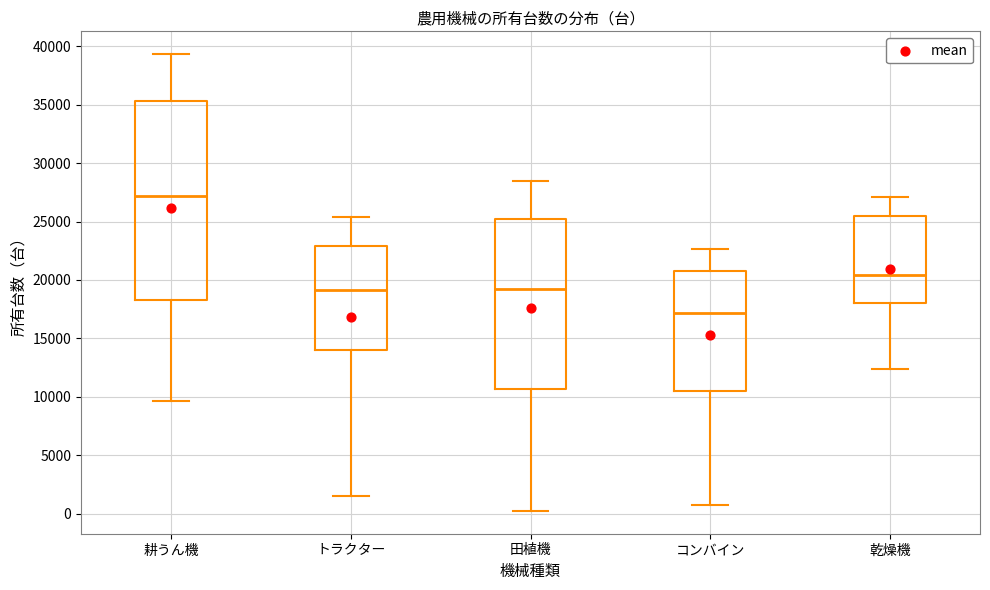

Reading left to right, read every box against the y-axis: the position of its median line, the range the box covers, and the ends of its whiskers. The values are not printed on the chart, so give them approximately, as read against the axis.

耕うん機: median 27000, box 18500 to 35500, whiskers 9500 to 39500
トラクター: median 19000, box 14000 to 23000, whiskers 1500 to 25500
田植機: median 19000, box 10500 to 25000, whiskers 500 to 28500
コンバイン: median 17000, box 10500 to 20500, whiskers 1000 to 22500
乾燥機: median 20500, box 18000 to 25500, whiskers 12500 to 27000